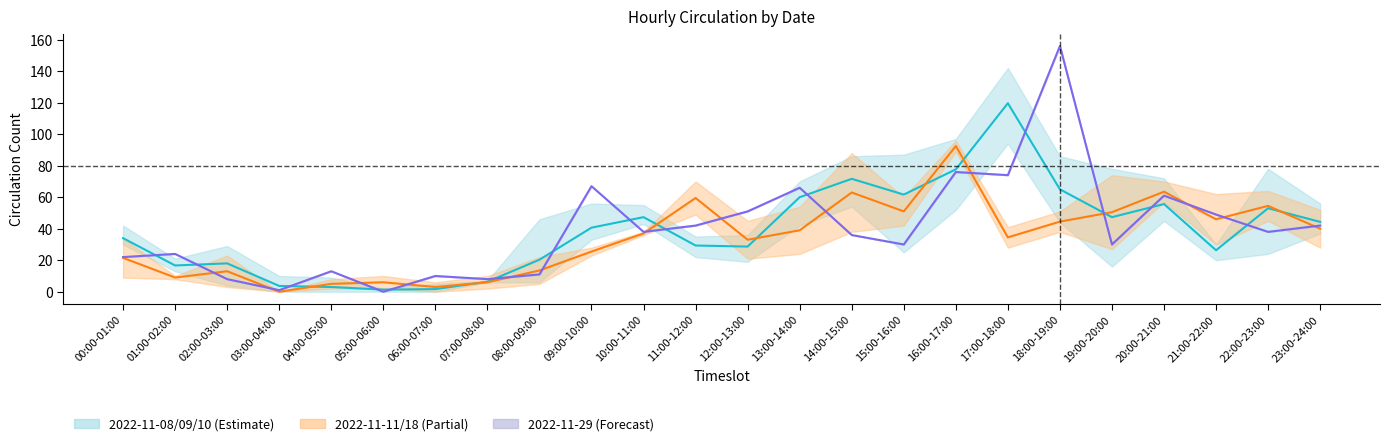

True or false: 2022-11-11 and 2022-11-29 cross at least once.

True